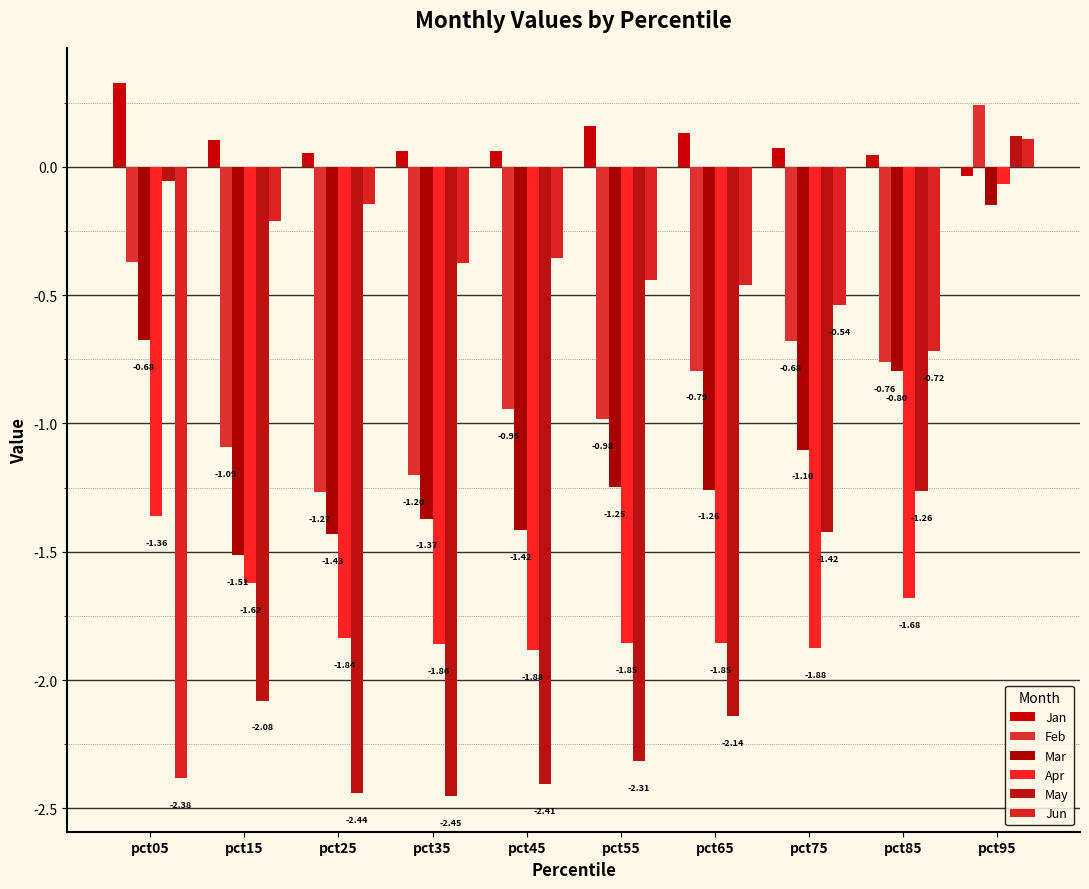

What is the sum of all May values?

-16.5